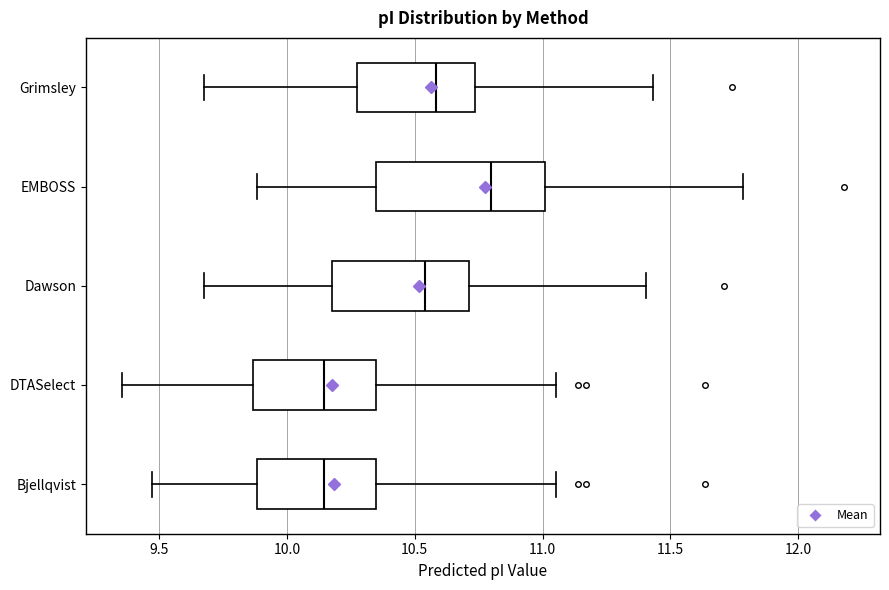

Reading bottom to top, read every box against the x-axis: the position of its median line, the range the box covers, and the ends of its whiskers. The values are not printed on the chart, so give them approximately, as read against the axis.

Bjellqvist: median 10.15, box 9.90 to 10.35, whiskers 9.45 to 11.05
DTASelect: median 10.15, box 9.85 to 10.35, whiskers 9.35 to 11.05
Dawson: median 10.55, box 10.20 to 10.70, whiskers 9.70 to 11.40
EMBOSS: median 10.80, box 10.35 to 11.00, whiskers 9.90 to 11.80
Grimsley: median 10.60, box 10.25 to 10.75, whiskers 9.70 to 11.45